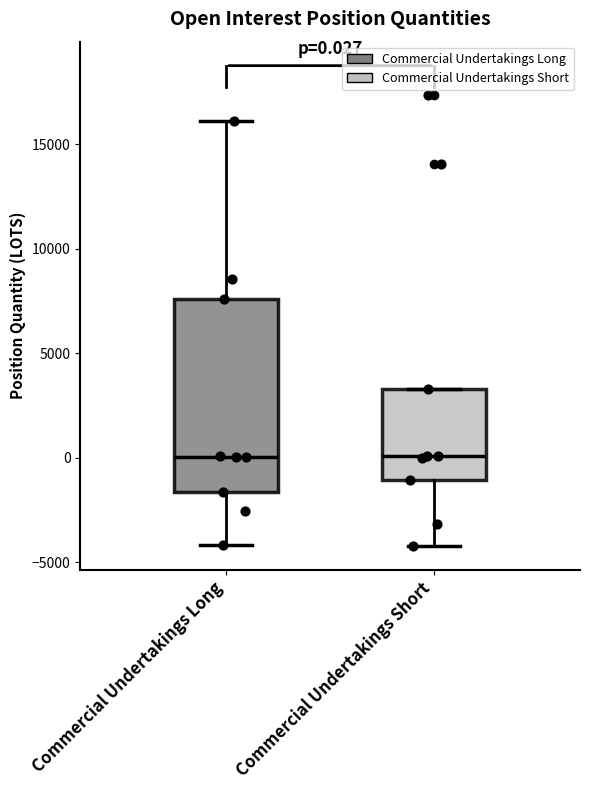

Which box is the tallest, from its lower edge to its upper edge?

Commercial Undertakings Long